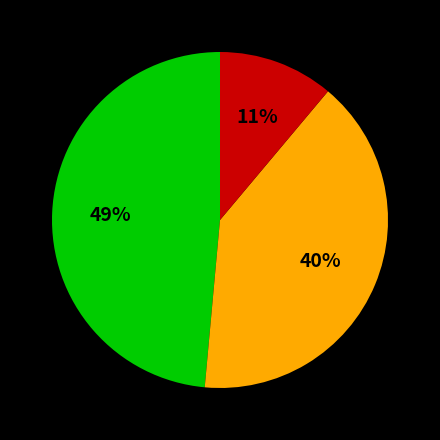

Count the number of slices in the pie.

3